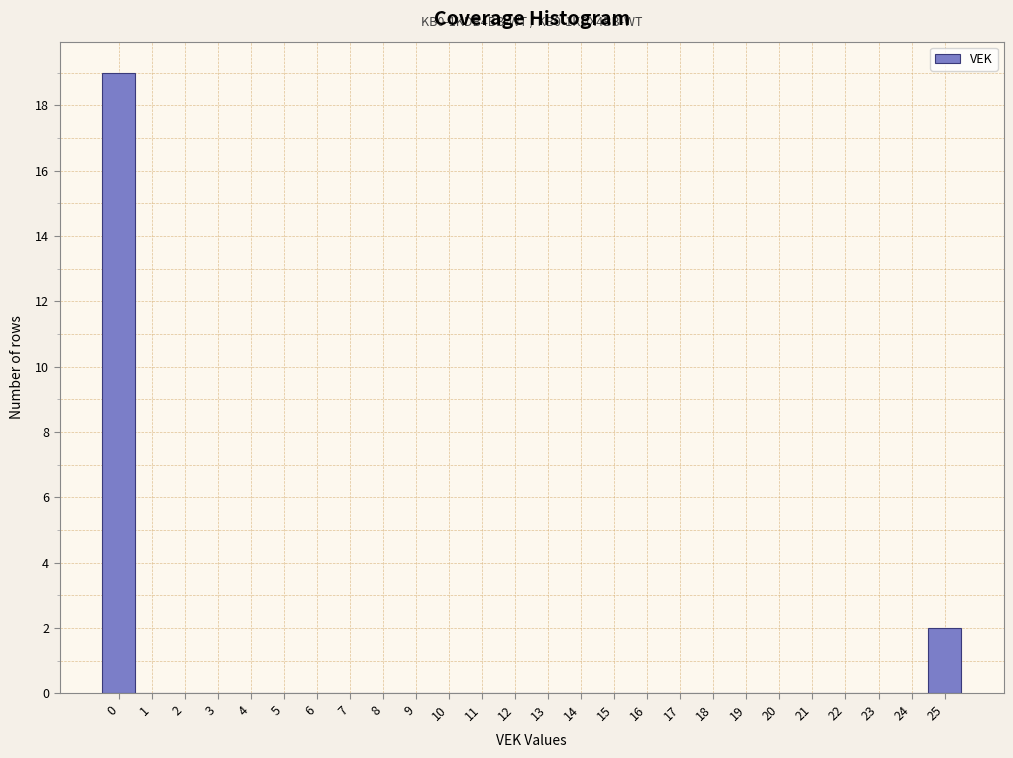

Over which range of the x-axis is the bar tallest?

-0.5 to 0.5